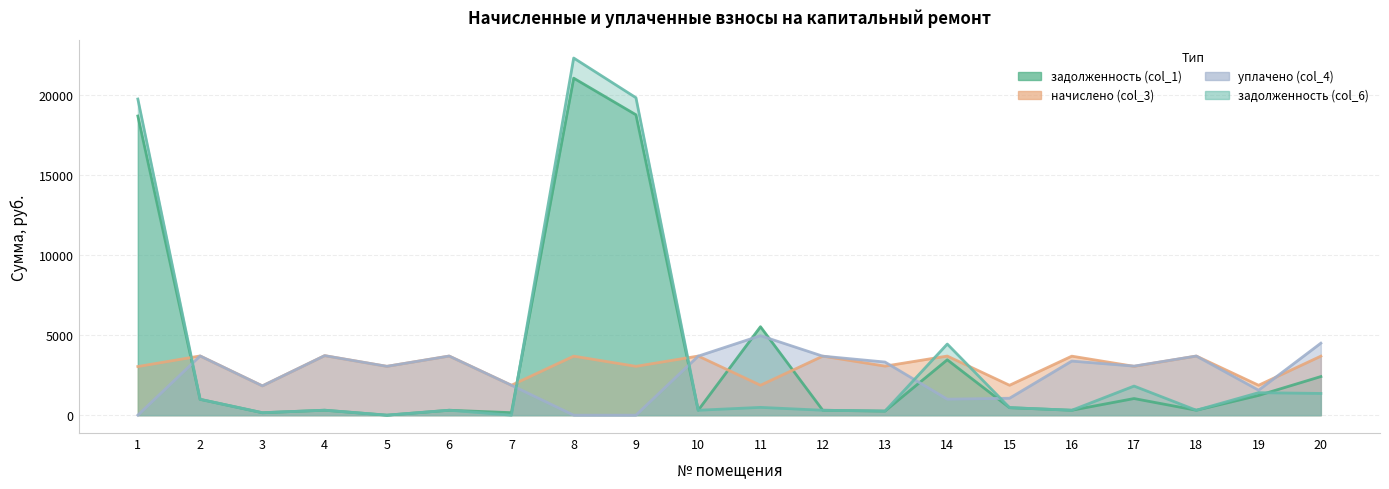

Reading right to left, what are all the values shown in this chart?

задолженность (col_1): 2413.0	1234.2	307.9	1038.9	307.4	468.1	3460.8	255.5	307.4	5528.8	307.9	18776.6	21064.9	155.8	307.9	0.0	310.1	152.6	990.6	18698.4
начислено (col_3): 3688.8	1869.8	3695.2	3052.8	3688.8	1869.8	3695.2	3065.5	3688.8	1869.8	3695.2	3052.8	3688.8	1869.8	3695.2	3052.8	3720.6	1831.7	3701.5	3040.1
уплачено (col_4): 4500.0	1560.2	3695.2	3066.1	3381.4	1058.8	1000.0	3321.0	3688.8	4969.3	3691.0	0.0	0.0	1870.0	3695.2	3052.8	3720.6	1831.7	3701.5	0.0
задолженность (col_6): 1358.5	1406.0	307.9	1819.2	307.4	472.6	4446.3	255.5	307.4	487.5	307.9	19842.6	22323.7	0.0	307.9	0.0	310.1	152.6	990.7	19759.9